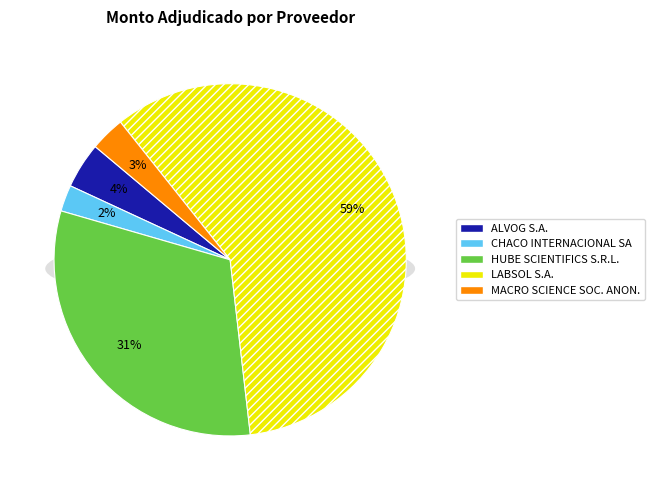

To the nearest percent, what is the difference between the largest and smallest slice percentages?

56%